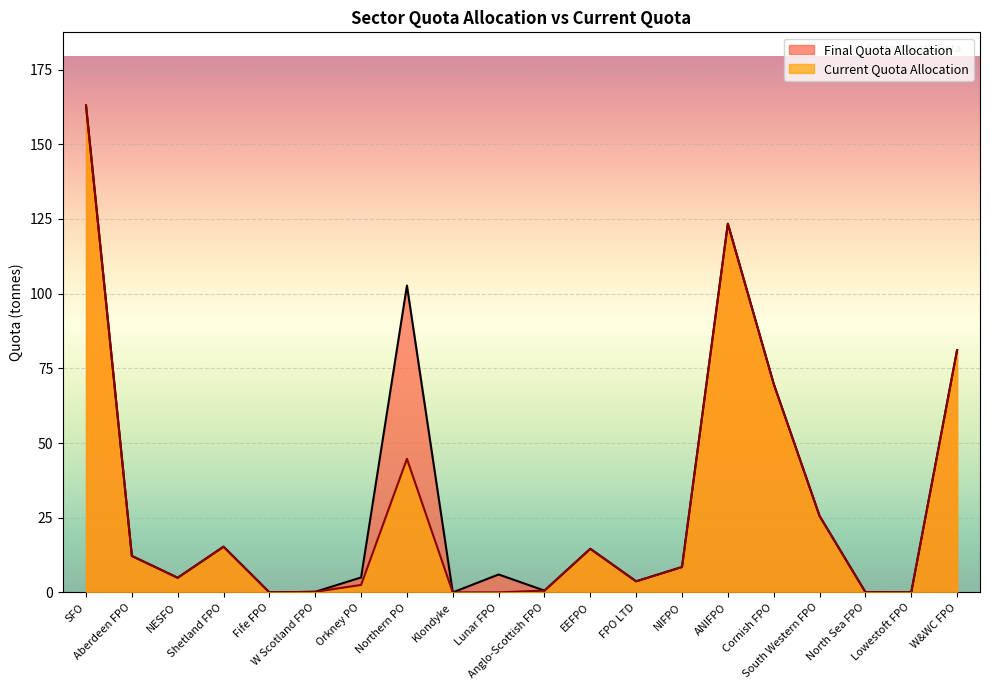

True or false: Final Quota Allocation has a value of 8.5 at NIFPO.

True